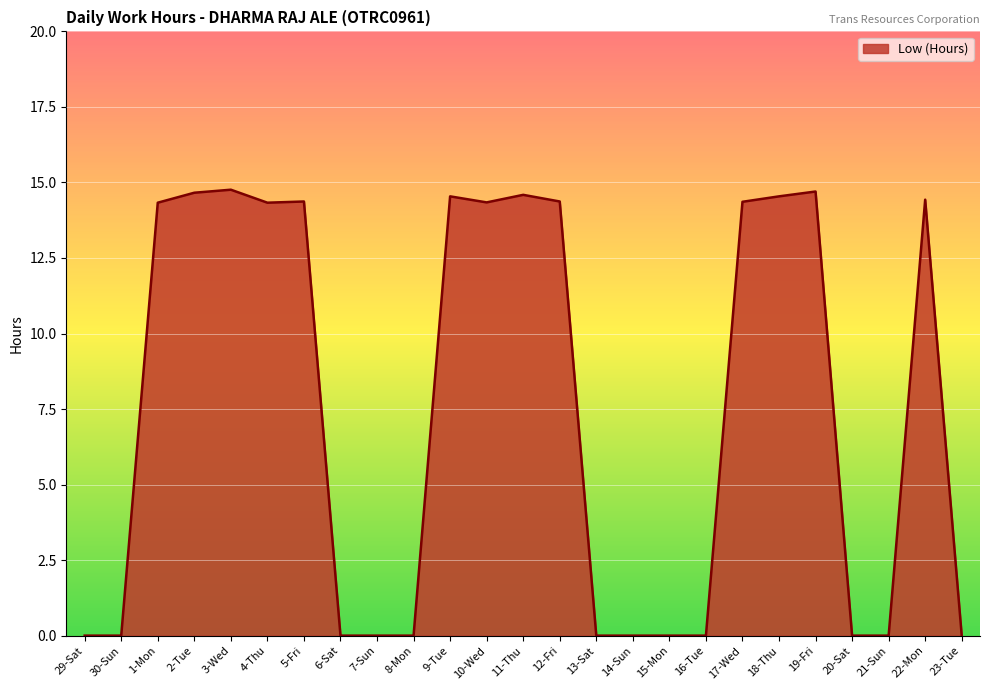

The value at 29-Sat is -7.3. True or false?

False